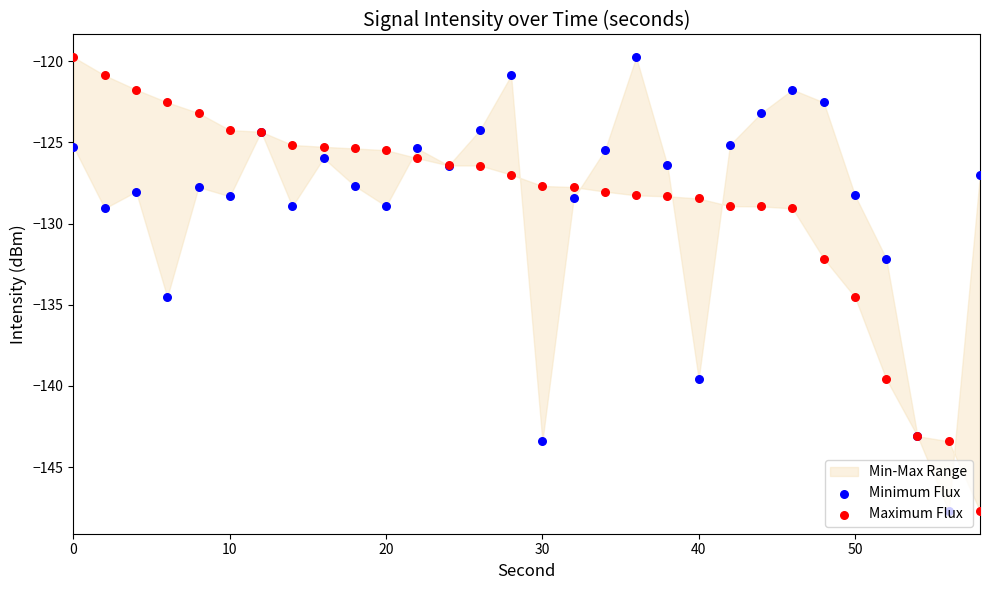

Is the value of Maximum Flux at 40 greater than the value of Minimum Flux at 22?

No